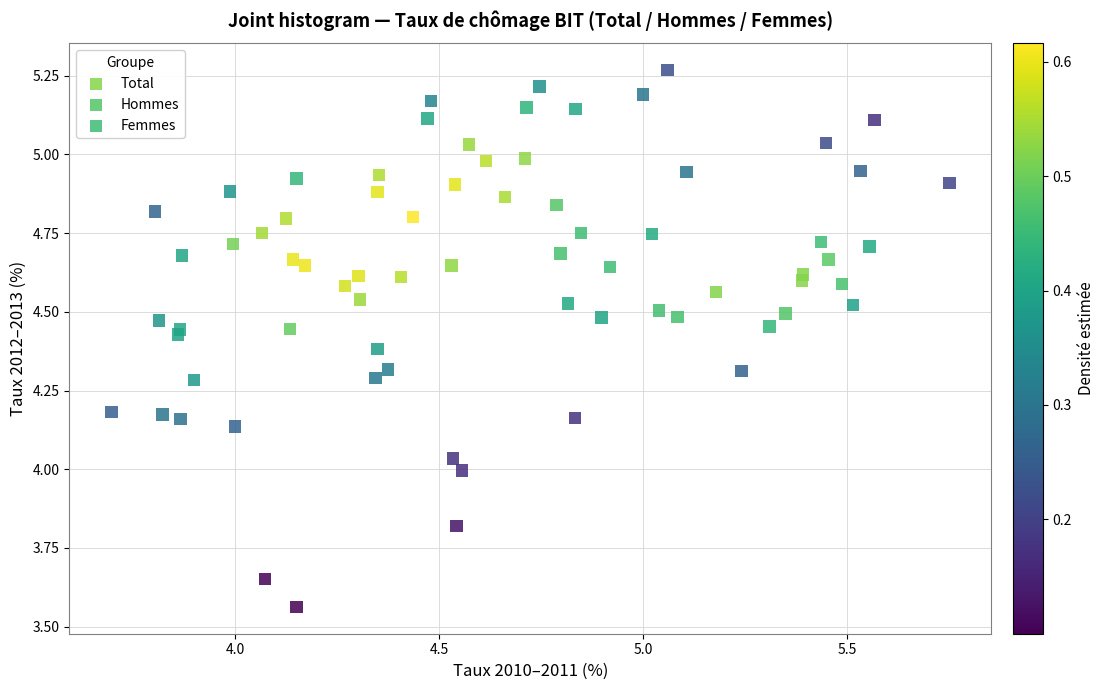

Which series has the widest spread of Y values?

Hommes